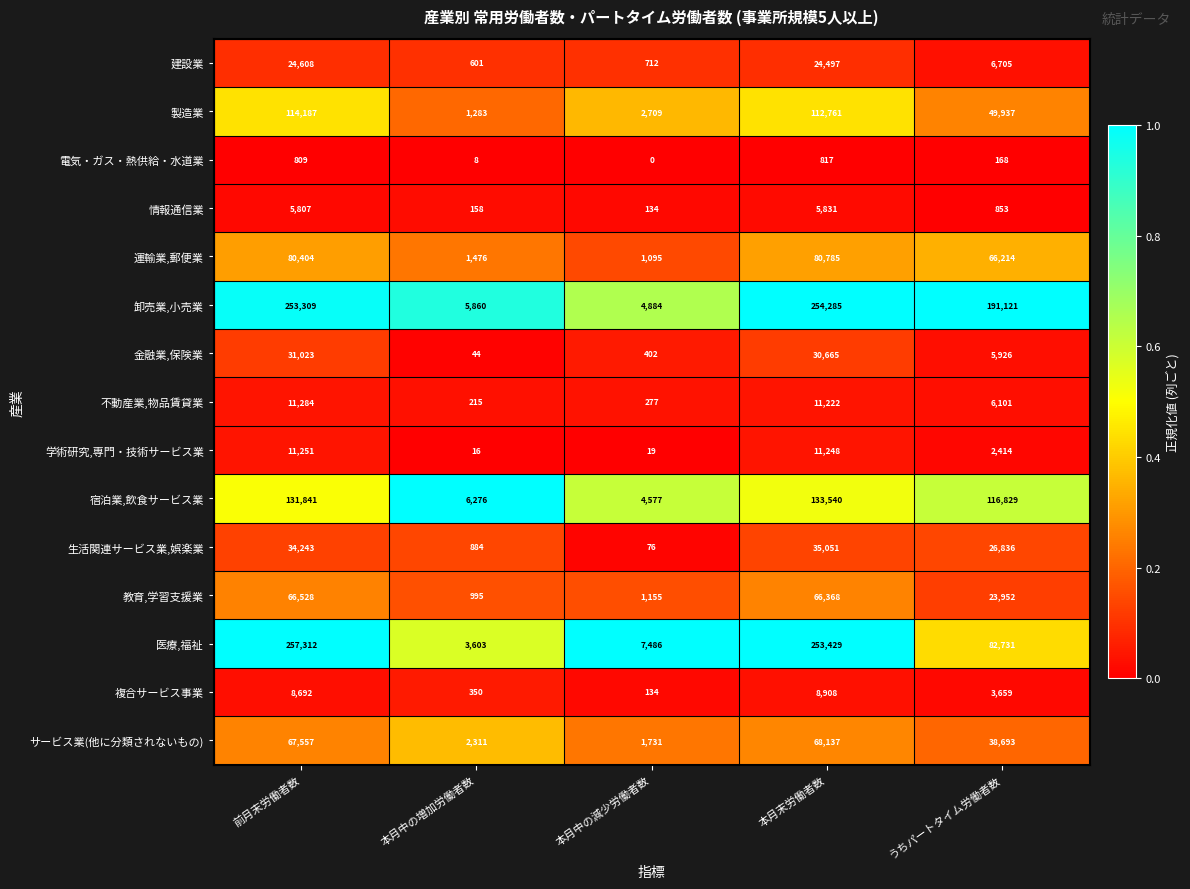

Which category has the lowest value across all series?

本月中の減少労働者数